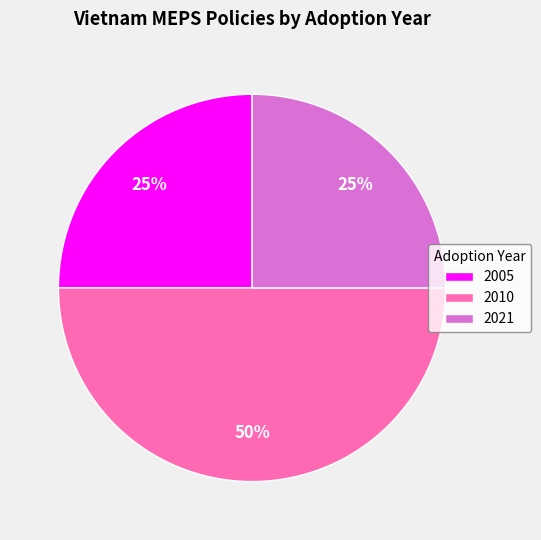

To the nearest percent, what percentage of the pie is 2021?

25%